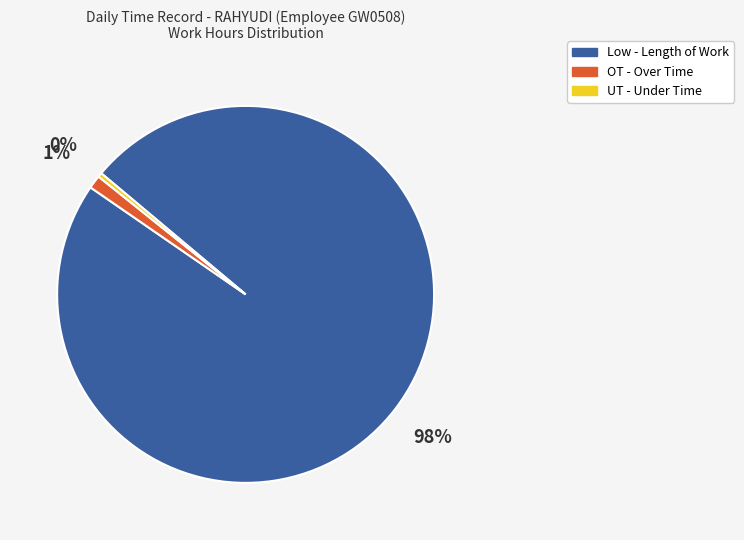

To the nearest percent, what is the average slice percentage?

33%